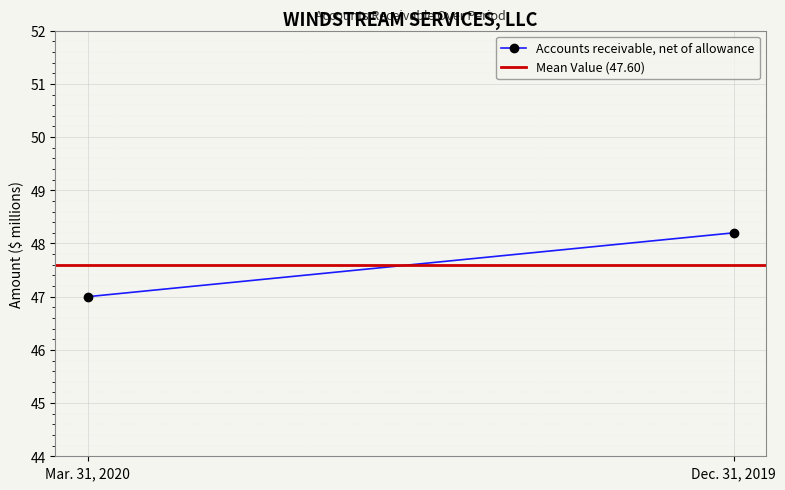

The Accounts receivable, net of allowance series shows 47.0 at Mar. 31, 2020. True or false?

True